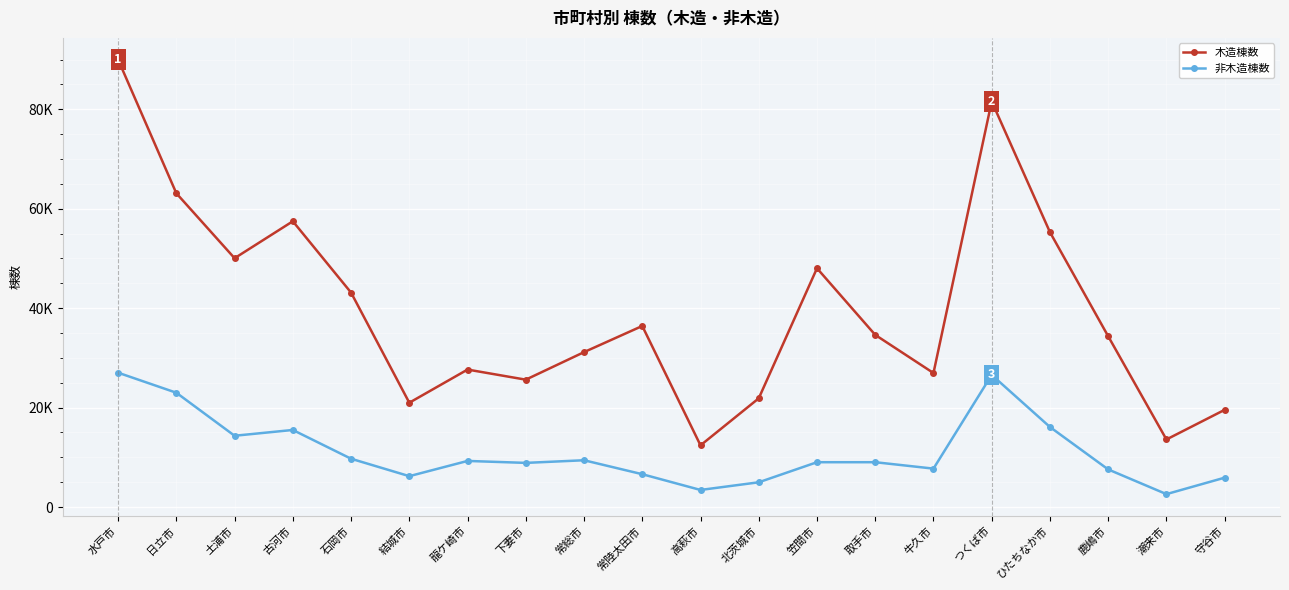

Does the chart have visible grid lines?

Yes